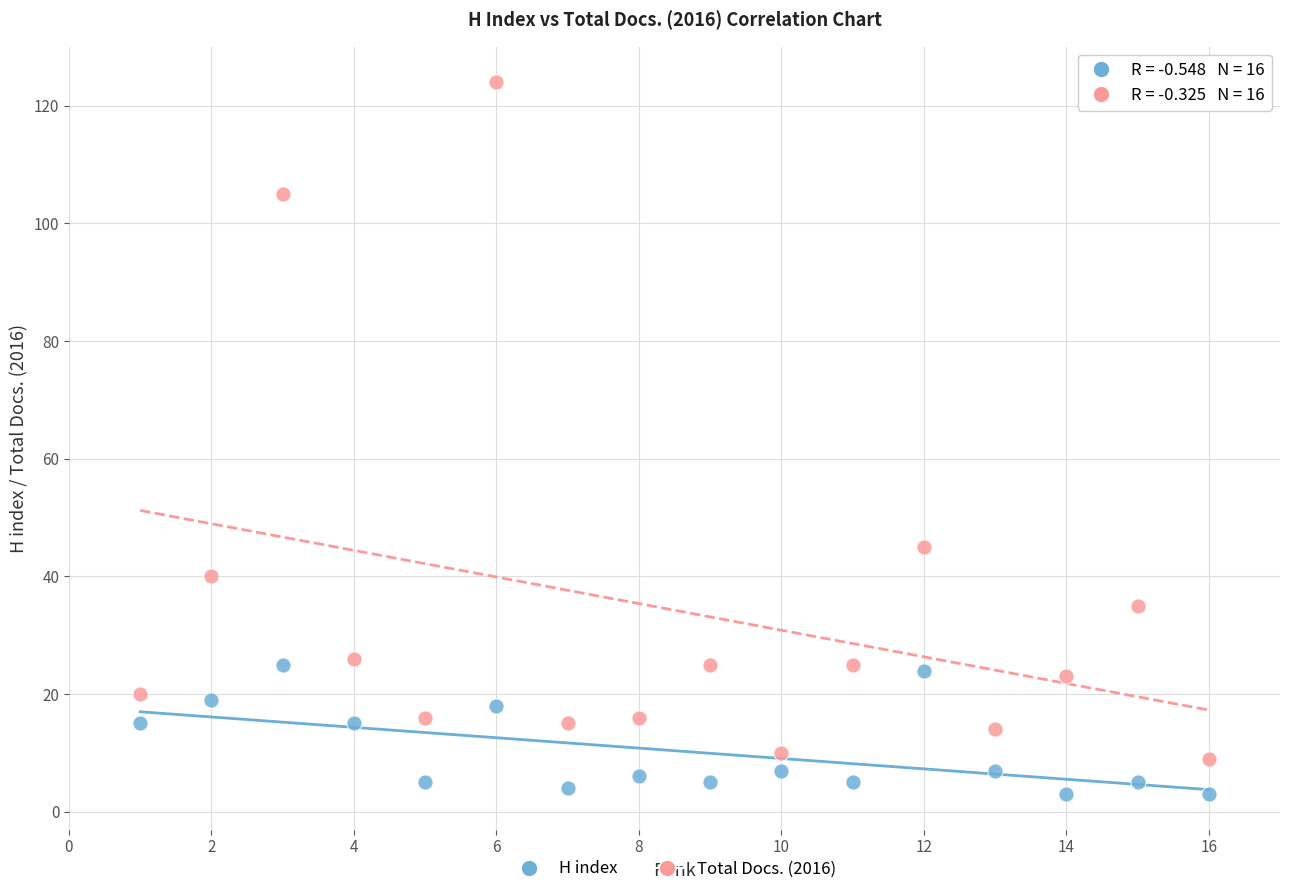

Which series has the widest spread of Y values?

Total Docs. (2016)